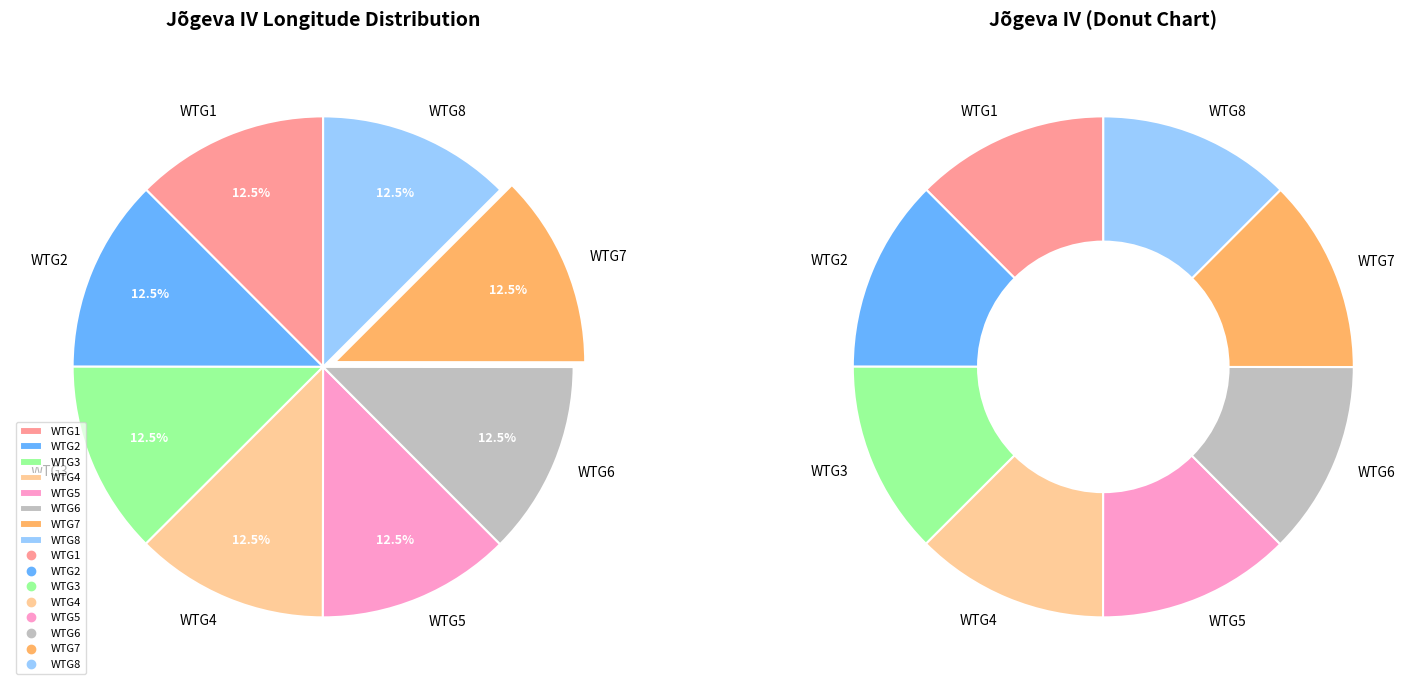

Between WTG7 and WTG2, which is larger?

WTG7